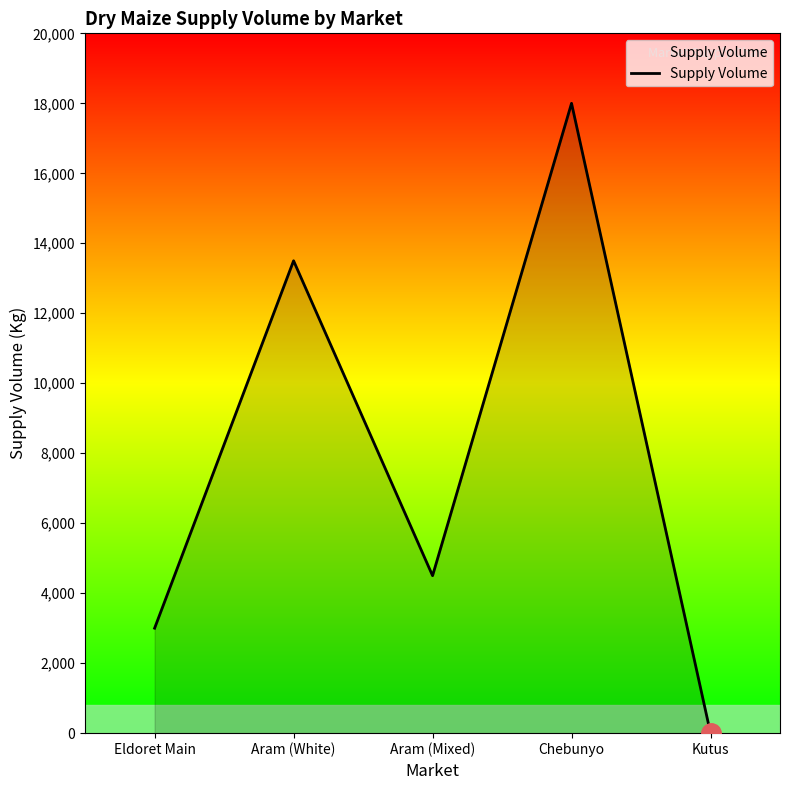

How many lines are shown in the chart?

1